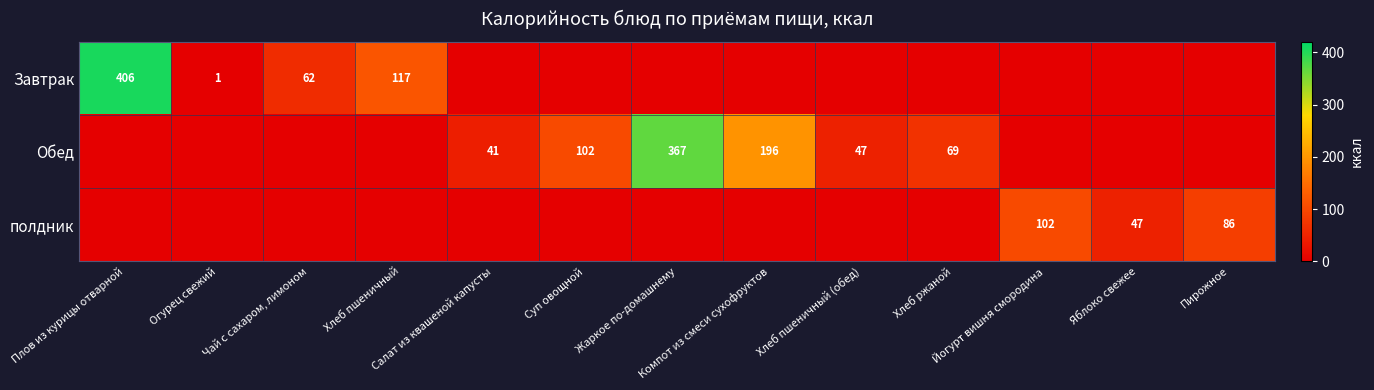

List the series in order of their peak value, lowest first.

полдник, Обед, Завтрак